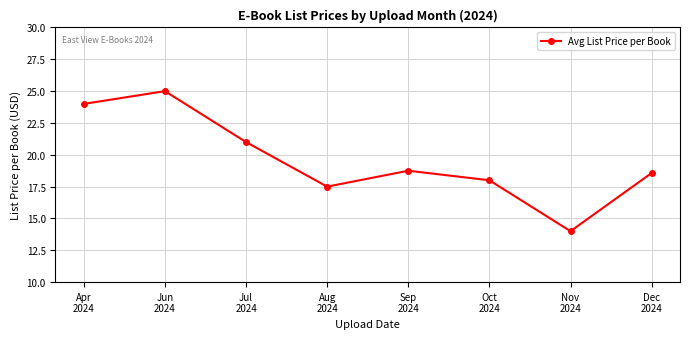

What is the label of the 4th point from the right?

Sep
2024